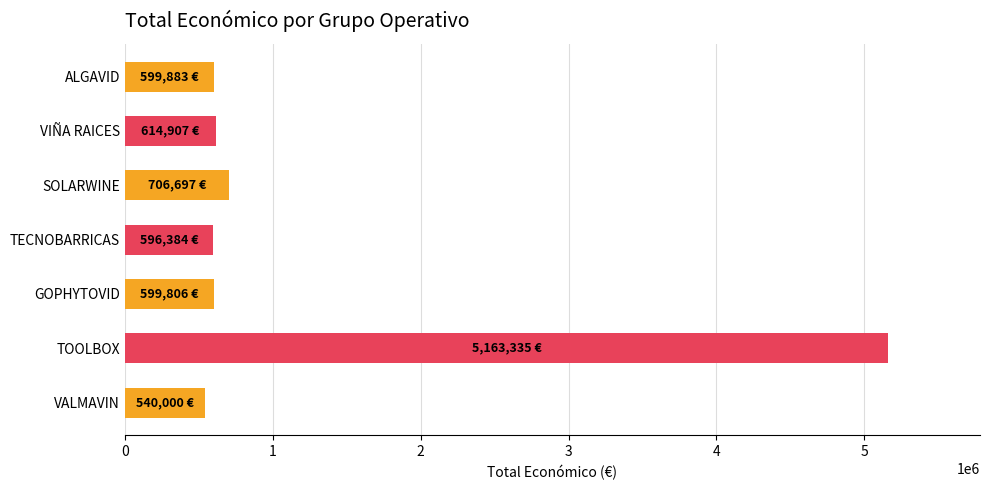

What is the value of the 2nd bar from the top?

614907